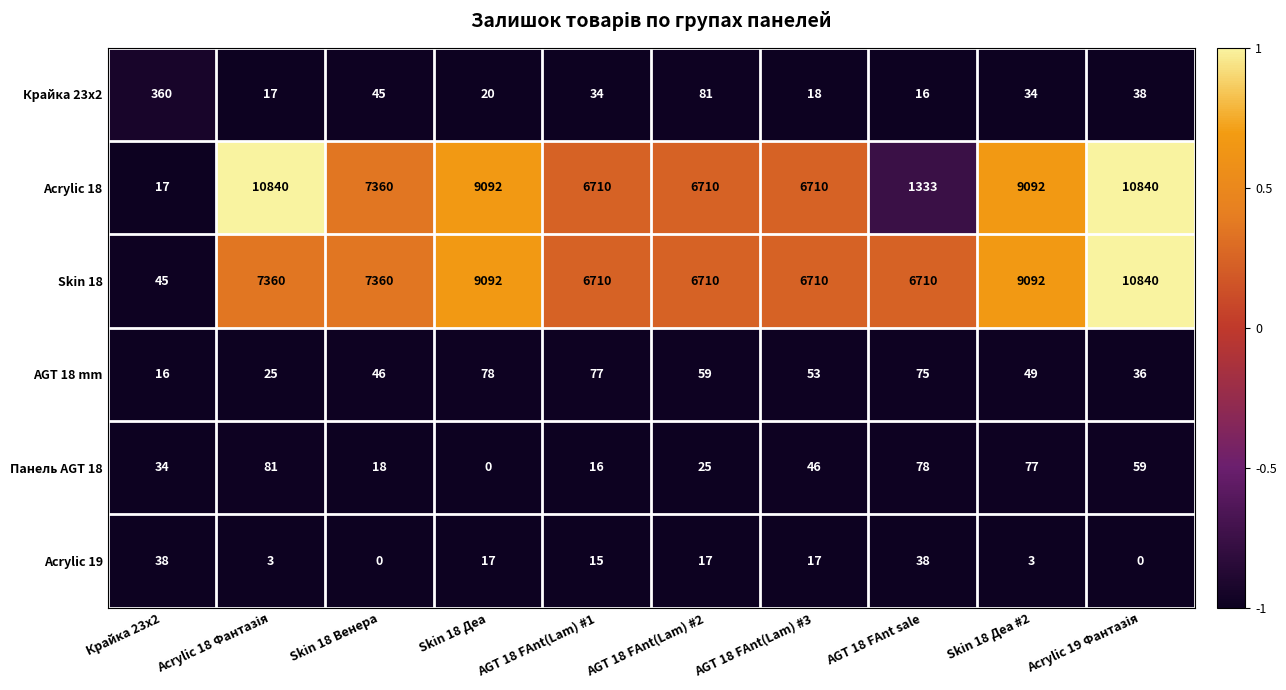

What is the total value across all series at Skin 18 Венера?

14829